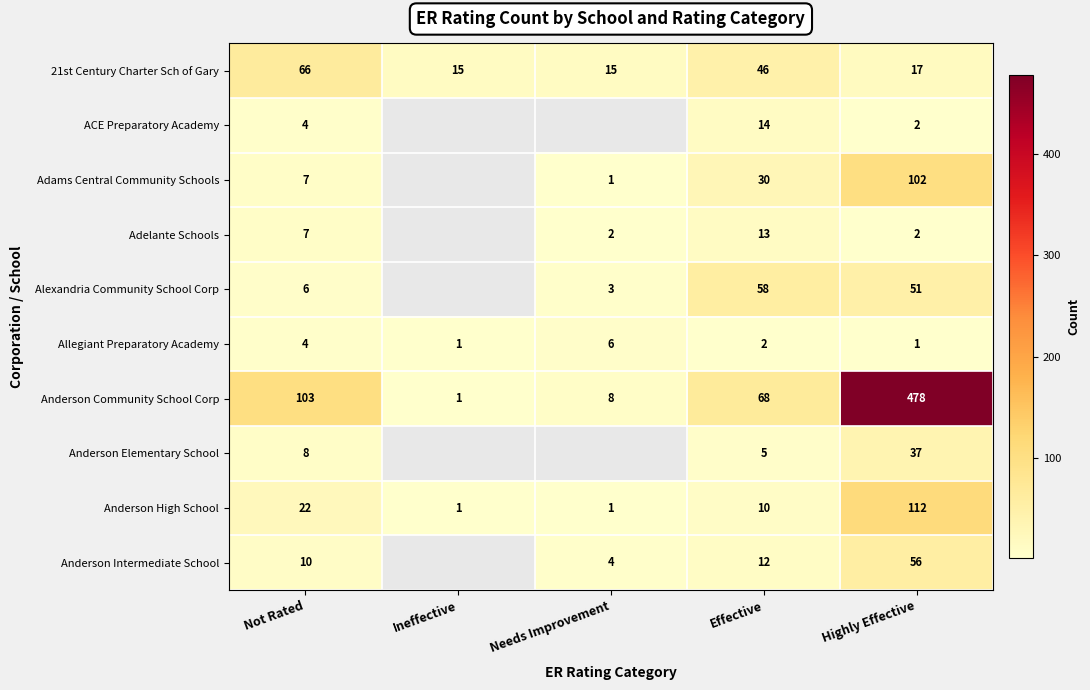

The value of Allegiant Preparatory Academy at Not Rated is 6.6. True or false?

False